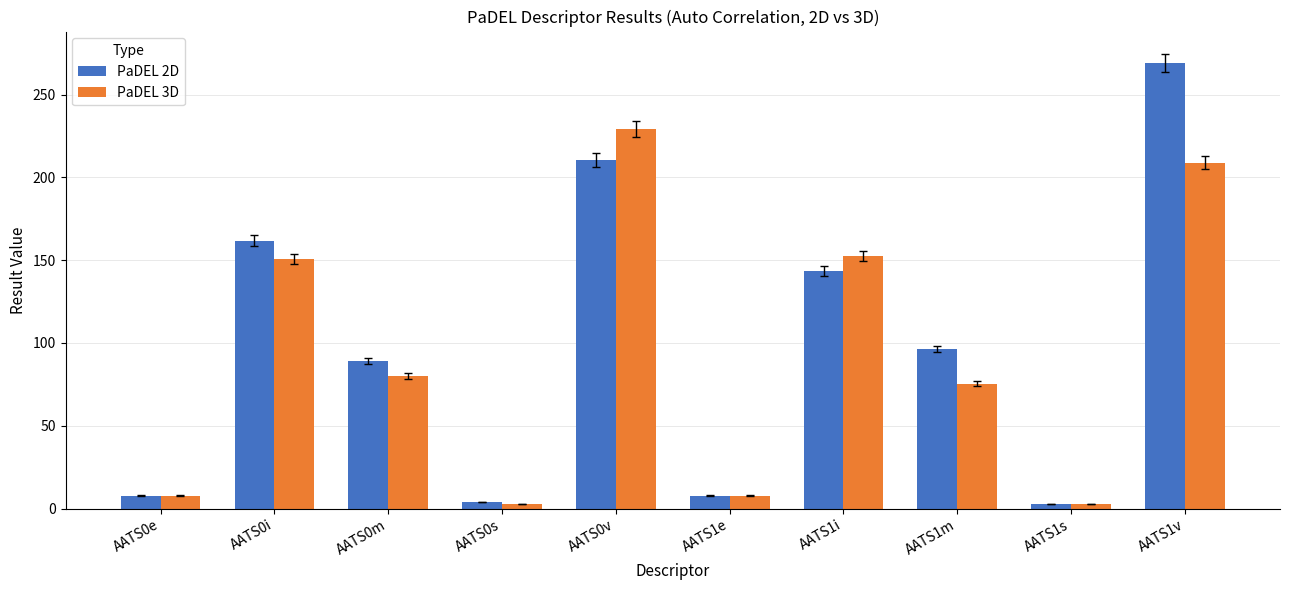

What is the label of the 5th bar from the right?

AATS1e